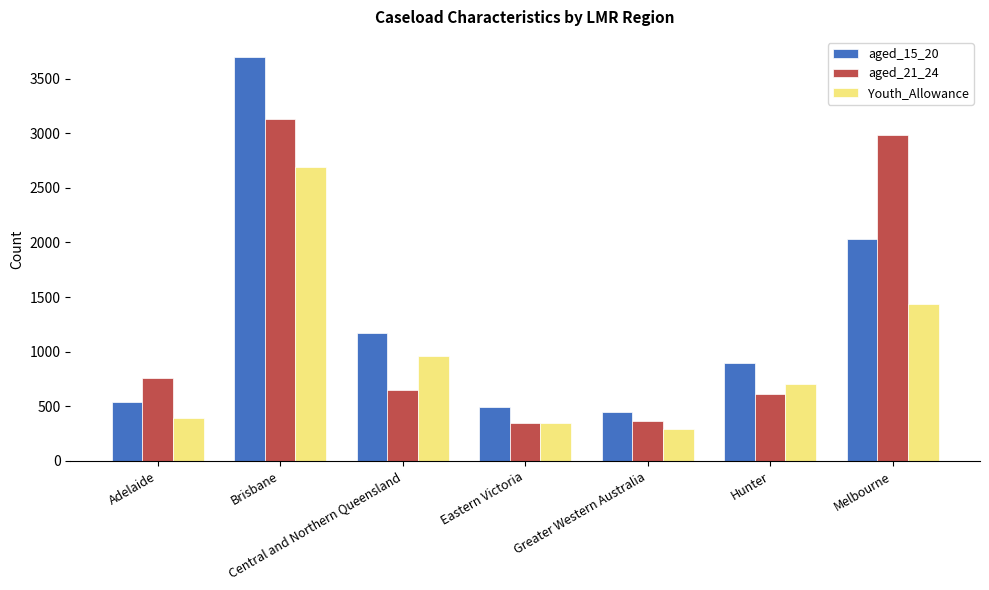

Does the chart contain stacked bars?

No